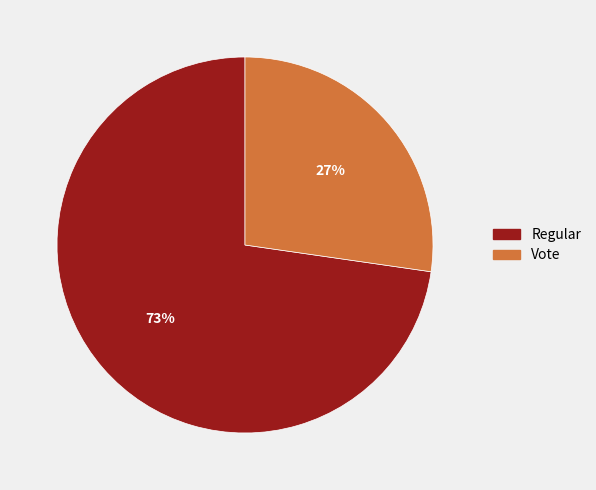

Which category has the biggest portion of the pie?

Regular